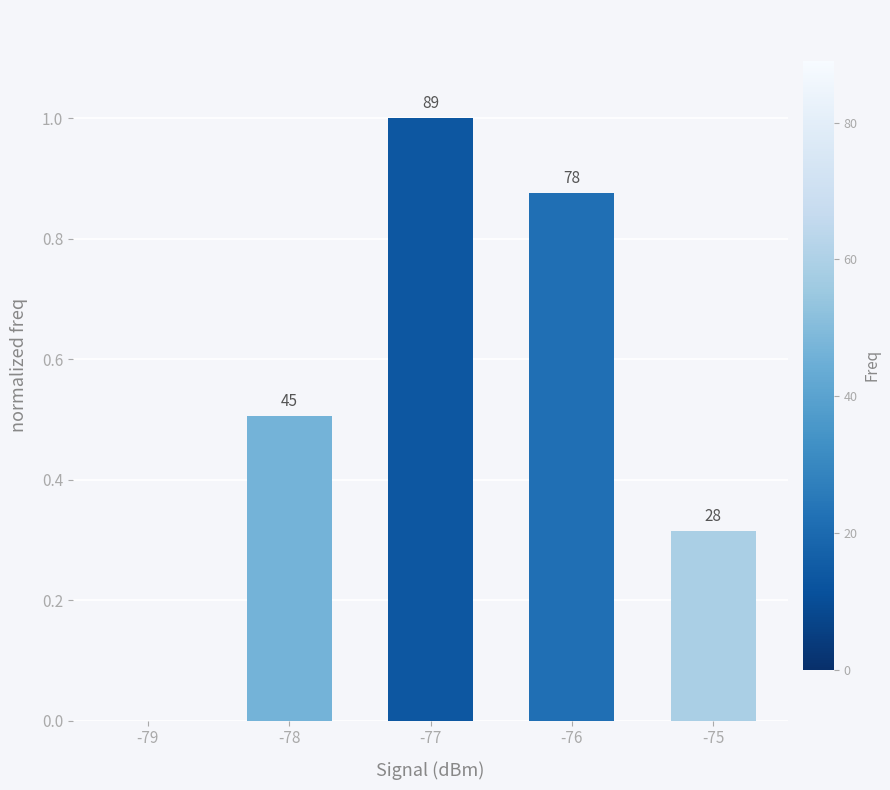

Does the chart contain any negative values?

No